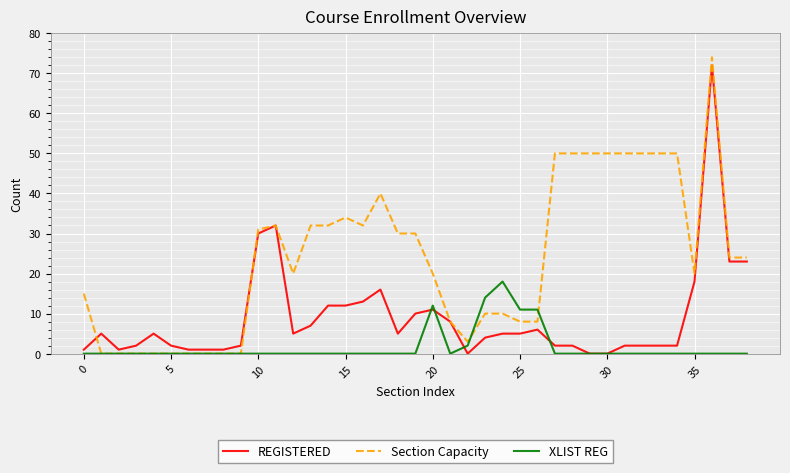

List the series in order of their overall mean, lowest first.

XLIST REG, REGISTERED, Section Capacity